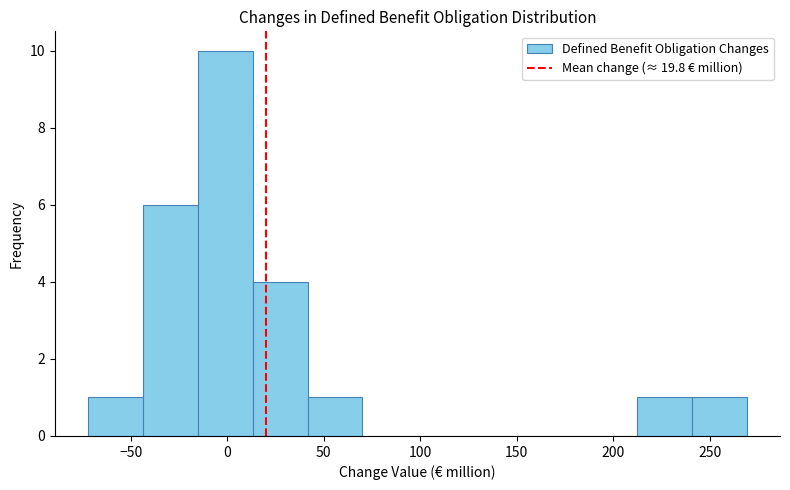

Over which range of the x-axis is the bar tallest?

-15 to 15